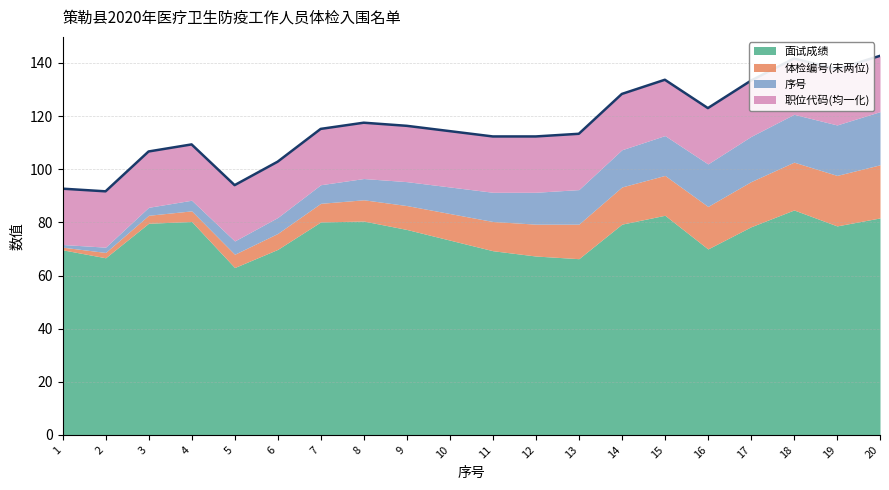

The 体检编号(末两位) series shows 15.0 at 15. True or false?

True